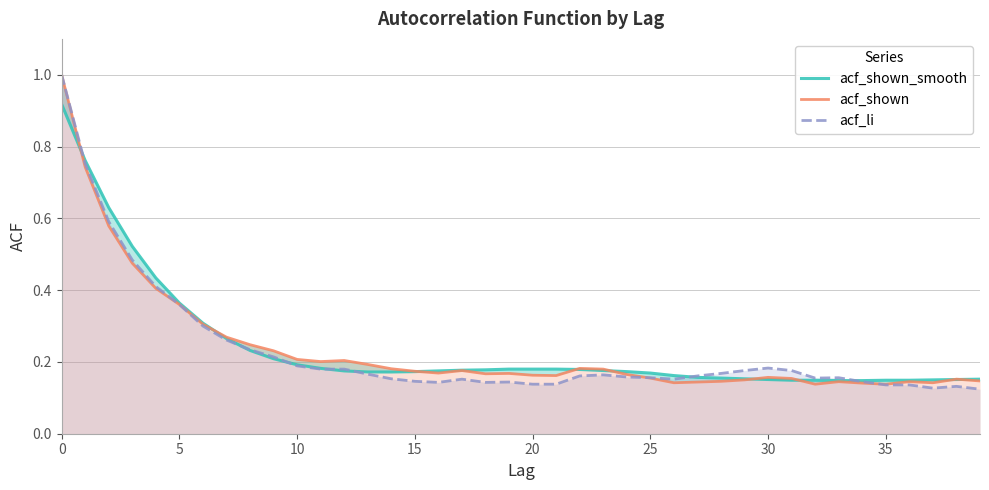

The value of acf_shown at 17 is 0.3. True or false?

False